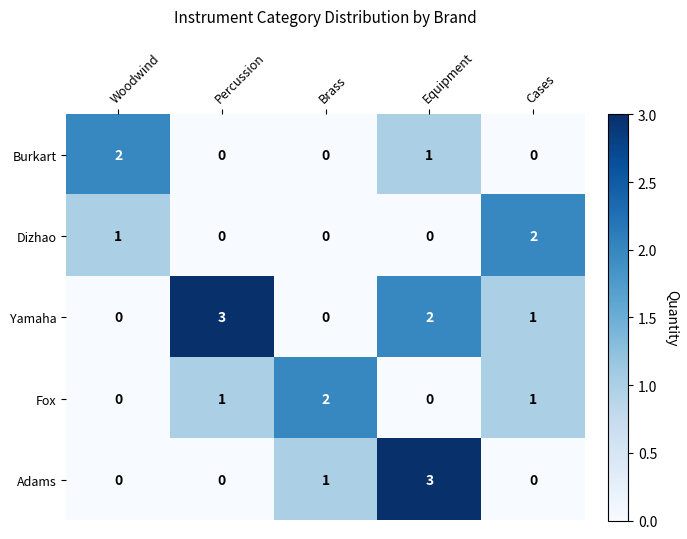

What is the sum of the Yamaha values at Brass and Percussion?

3